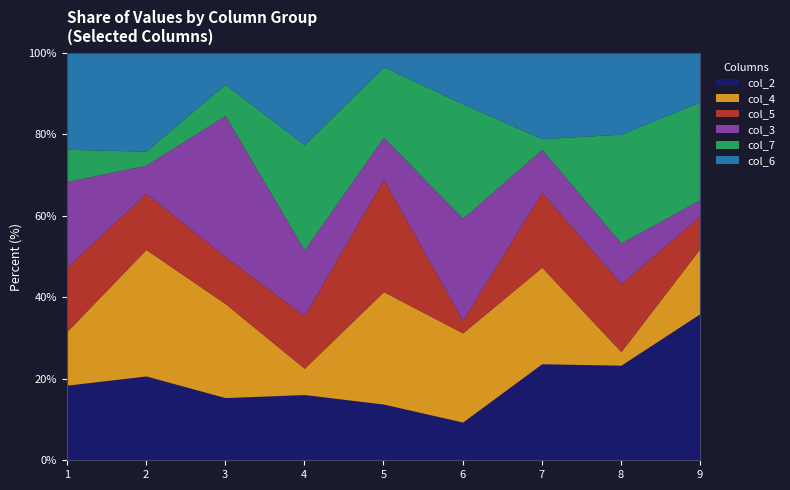

The col_2 series shows 15.4 at 3. True or false?

True